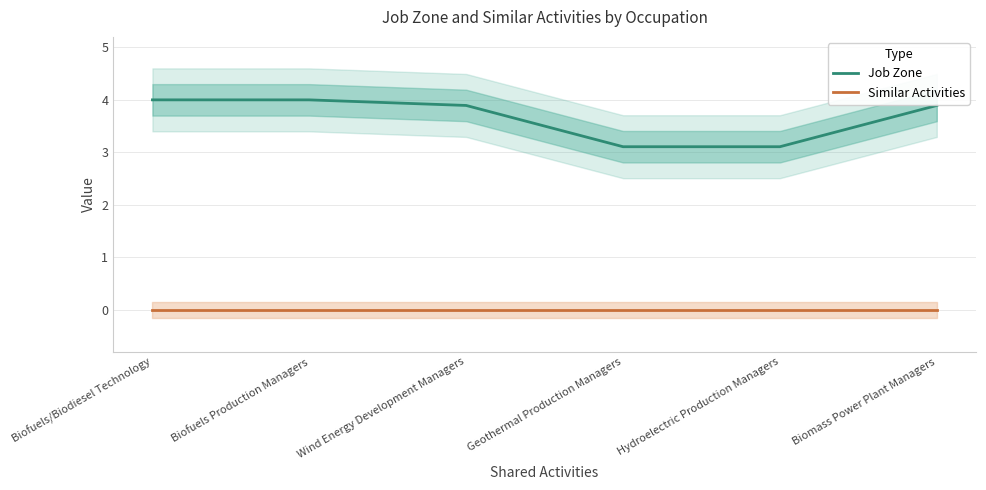

What is the difference between the maximum and minimum values in the Job Zone series?

0.9